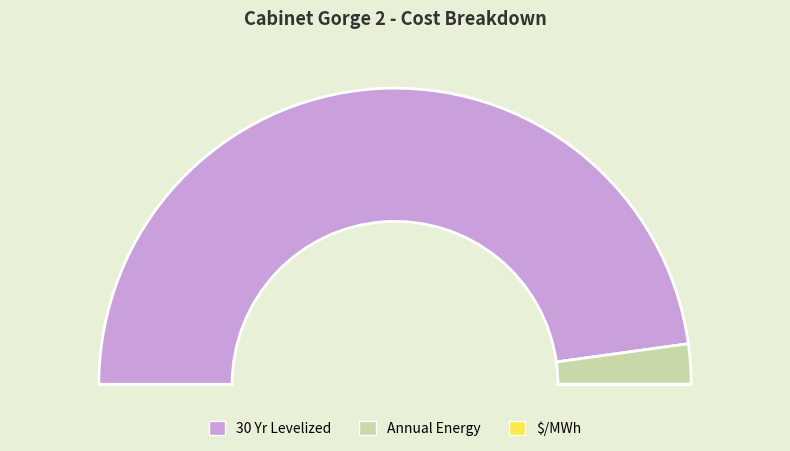

To the nearest percent, what percentage of the pie is 30 Yr Levelized?

96%